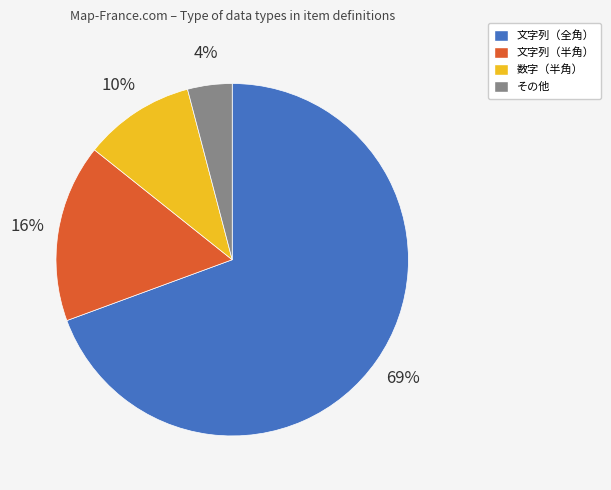

Count the number of slices in the pie.

4